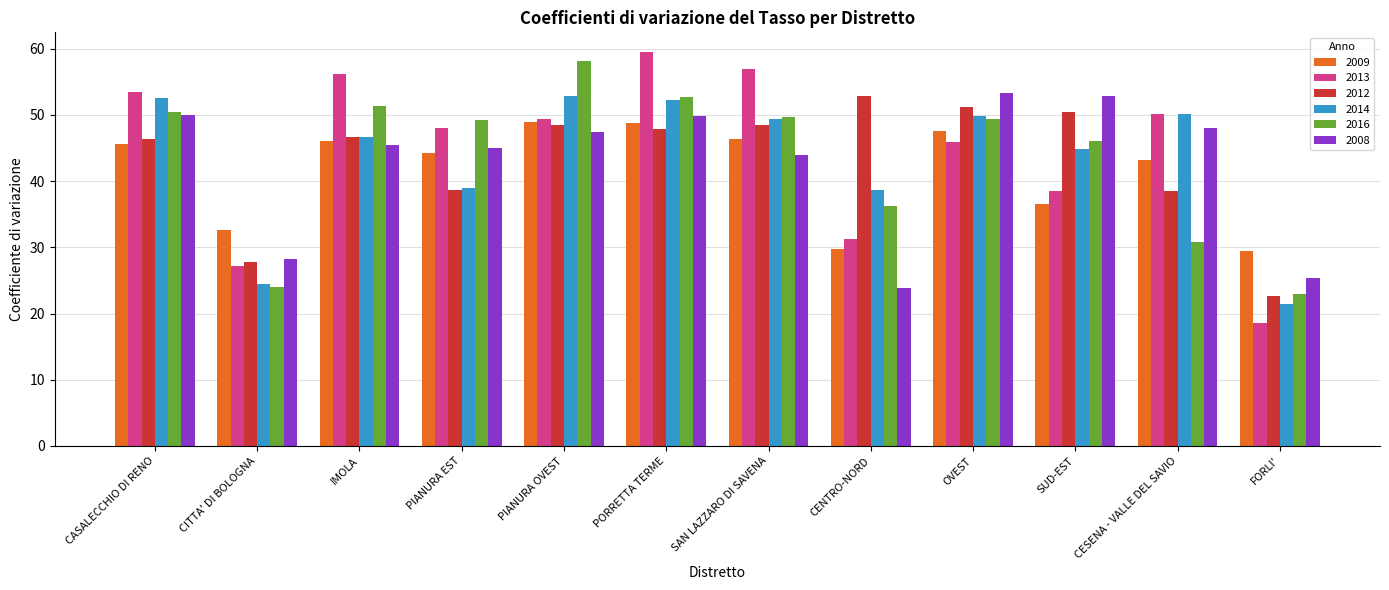

What are all the series names shown in the legend?

2009, 2013, 2012, 2014, 2016, 2008